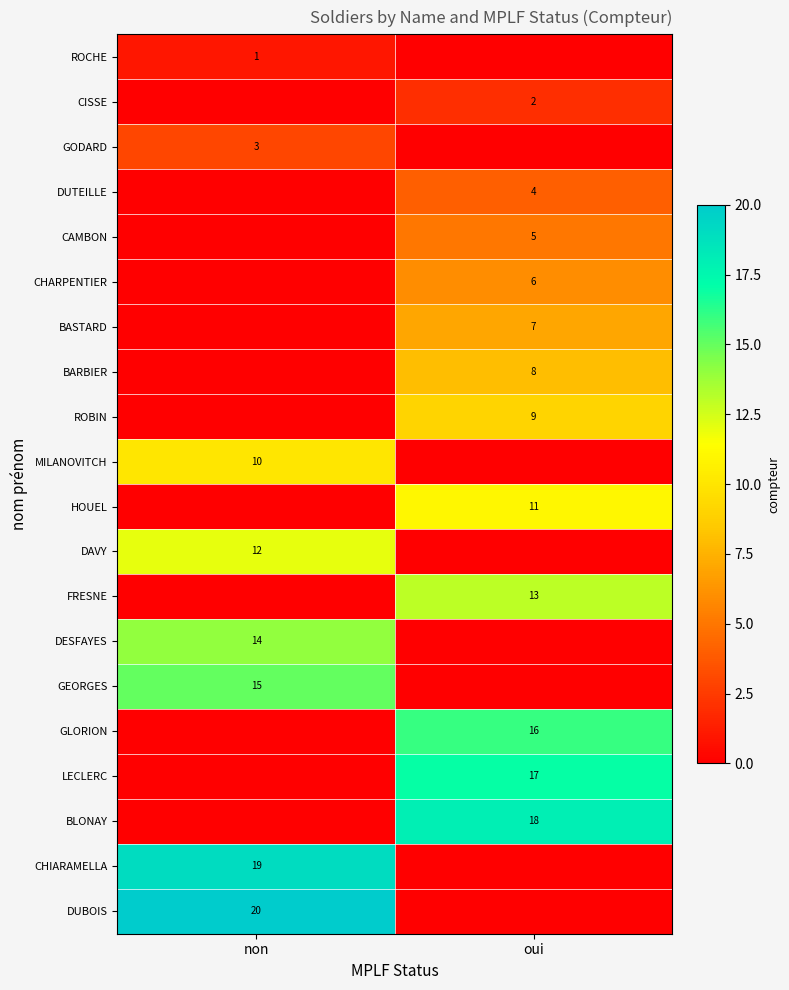

Is it true that ROBIN equals 3 at oui?

False